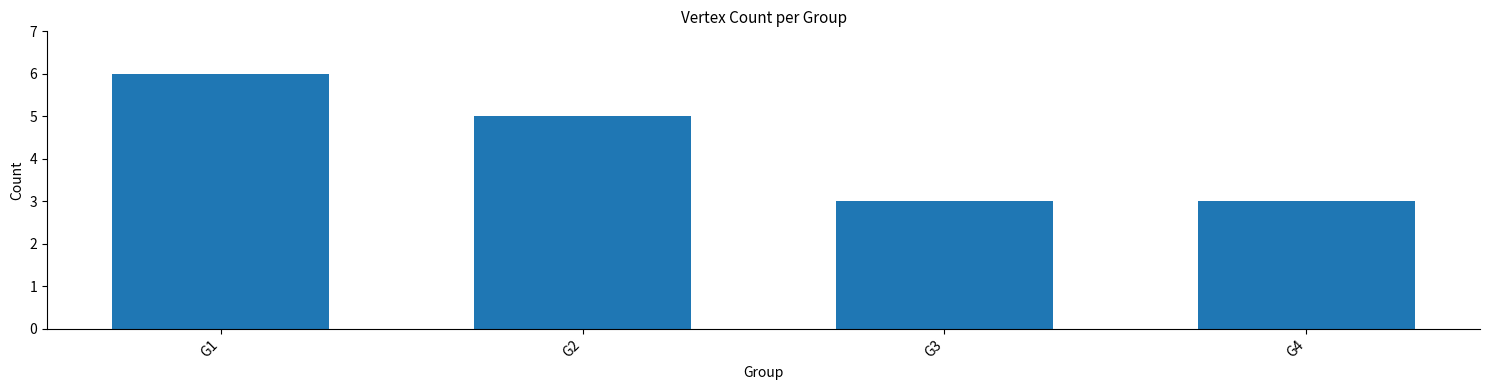

What is the value of the 1st bar from the left?

6